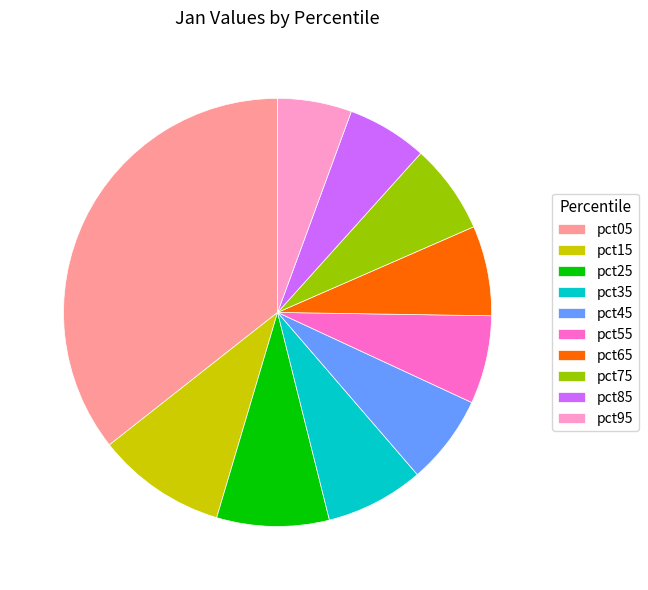

Which slice is the largest?

pct05